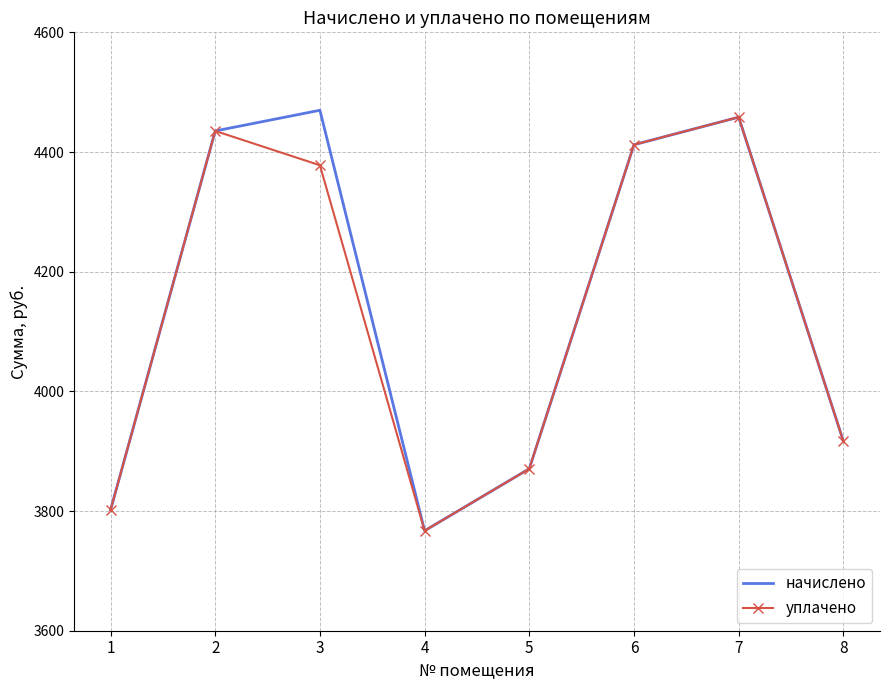

What is the lowest value of the начислено series?

3767.0